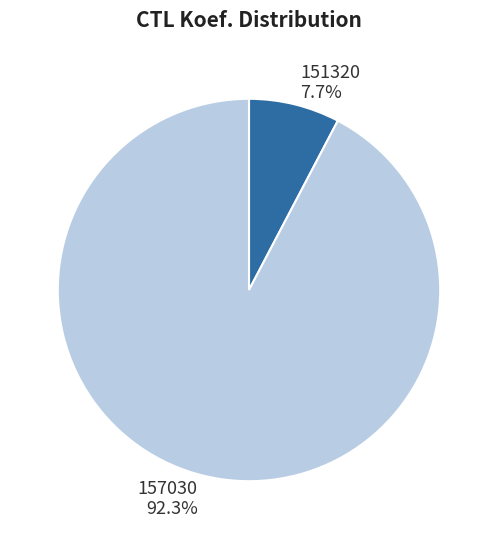

Which category has the biggest portion of the pie?

157030